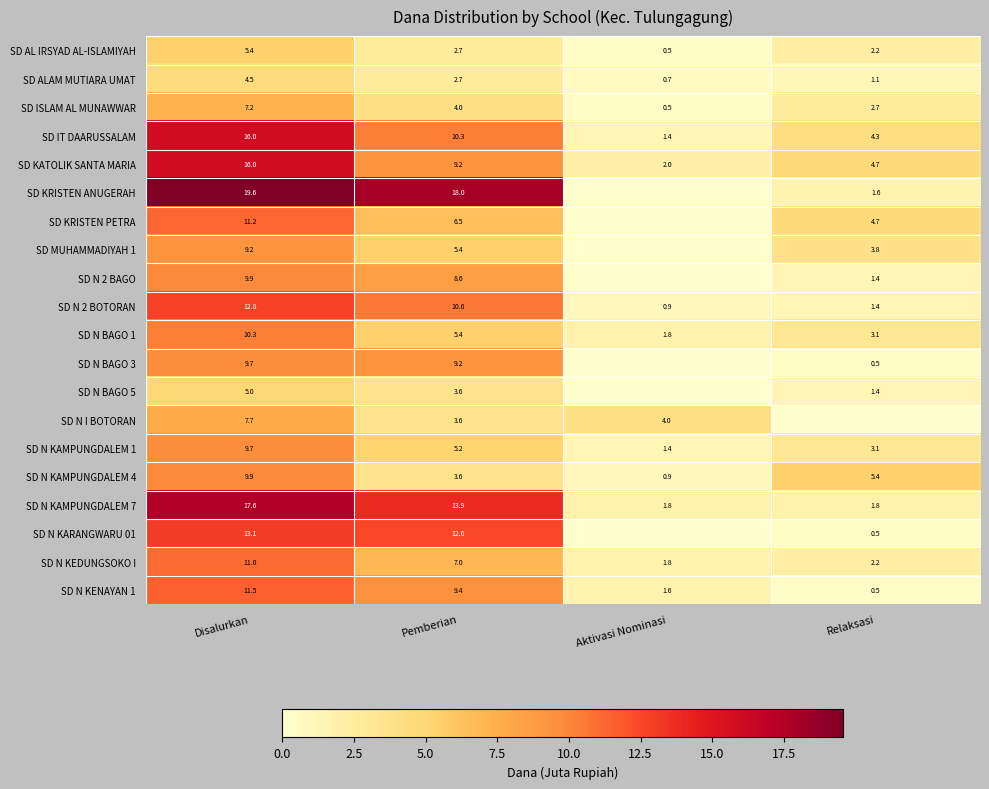

Which has a higher value, Relaksasi or Aktivasi Nominasi?

Relaksasi